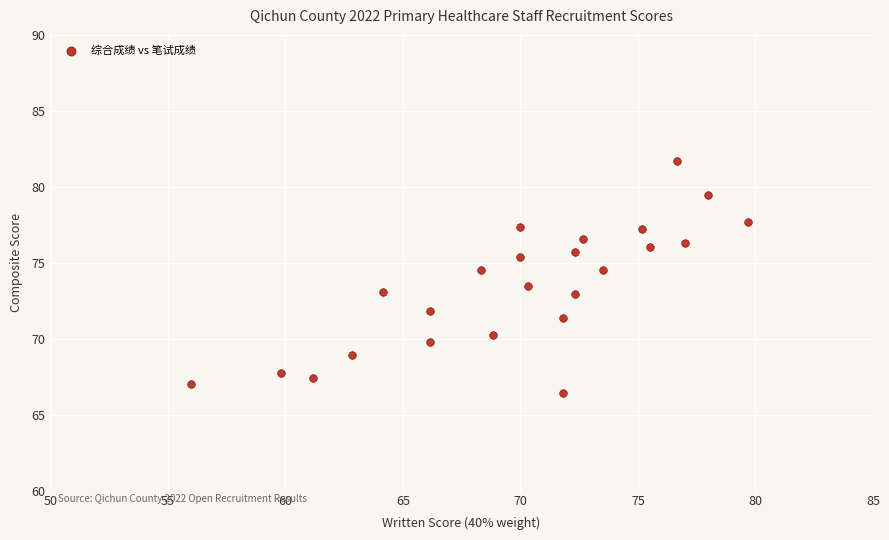

What is the range of Y values (max minus min)?

15.3